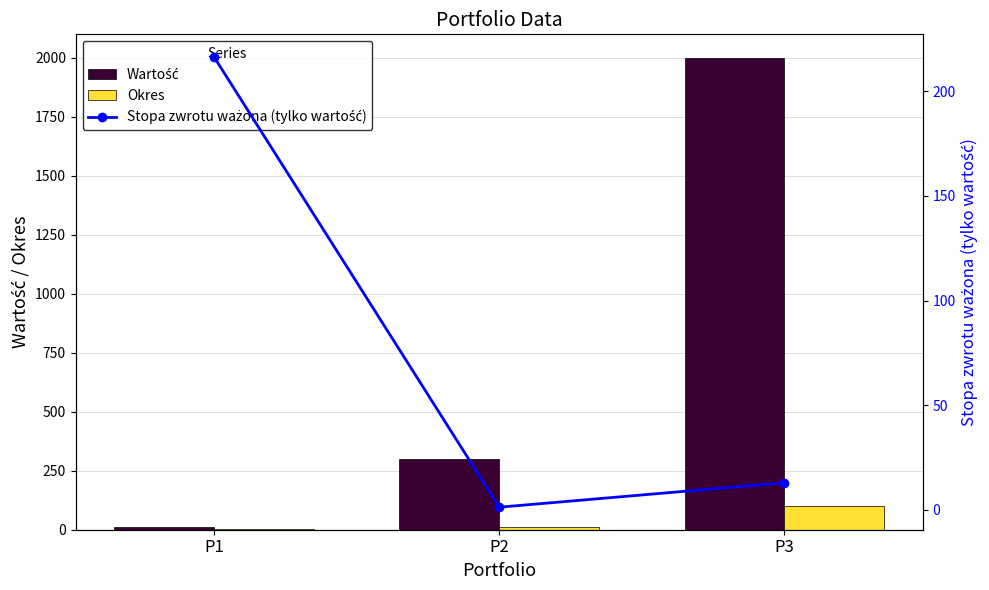

Which series has the largest range (max minus min)?

Wartość